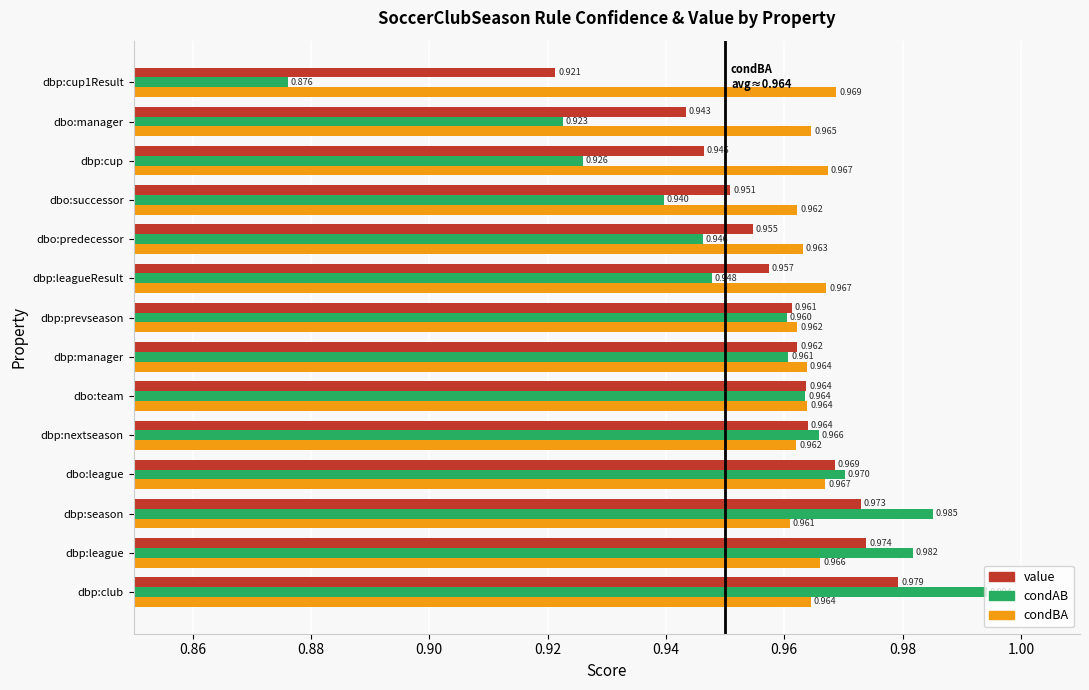

Which series has the widest spread of values?

condAB